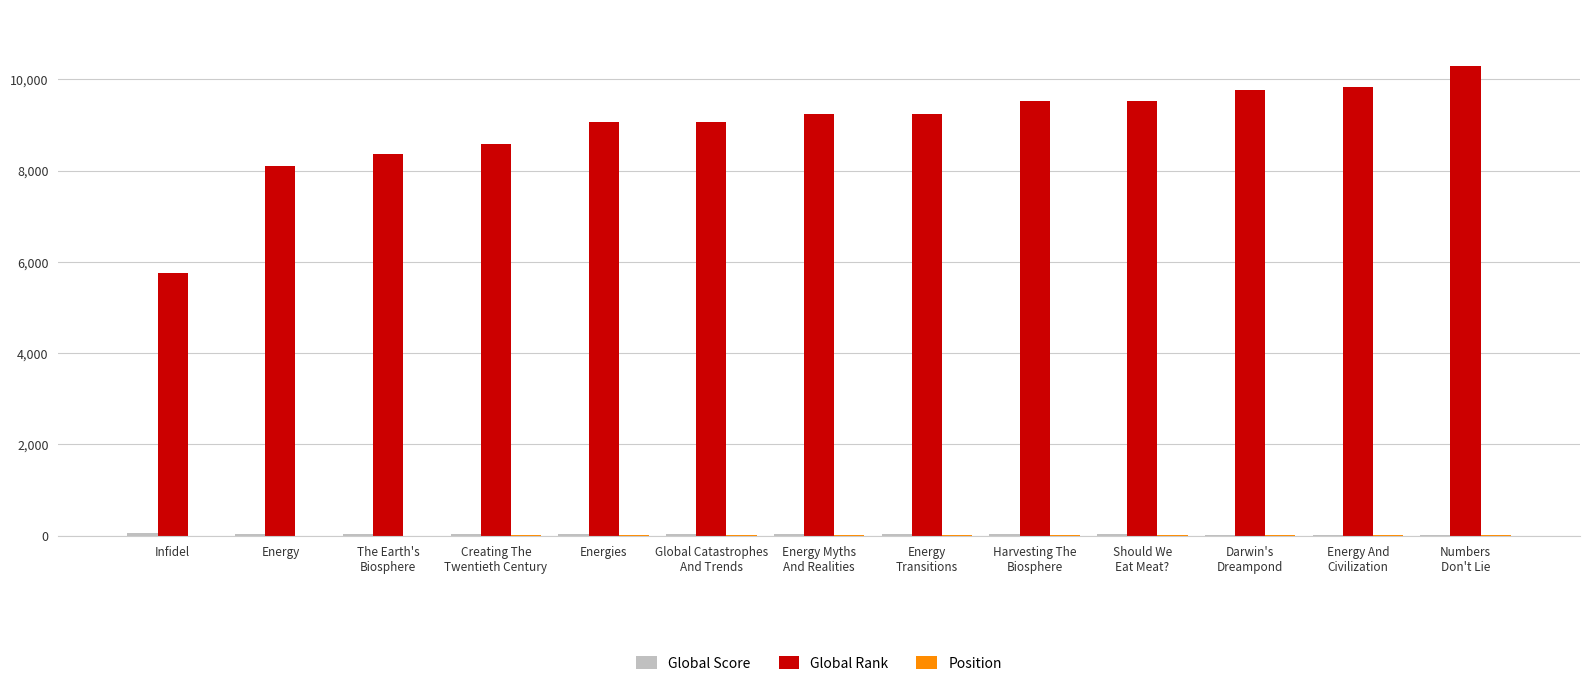

What is the highest value of the Global Rank series?

10295